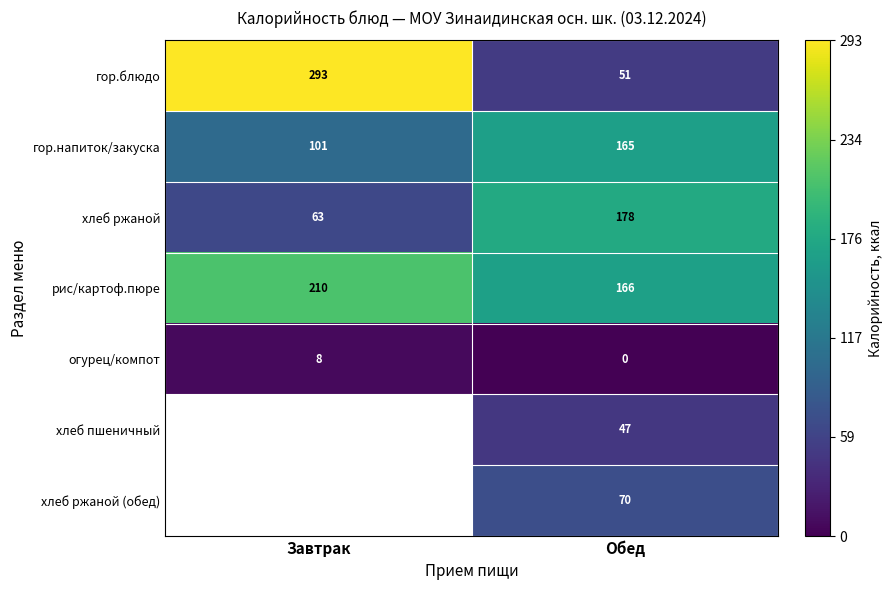

Rank the series at Обед from highest to lowest value.

хлеб ржаной, рис/картоф.пюре, гор.напиток/закуска, хлеб ржаной (обед), гор.блюдо, хлеб пшеничный, огурец/компот